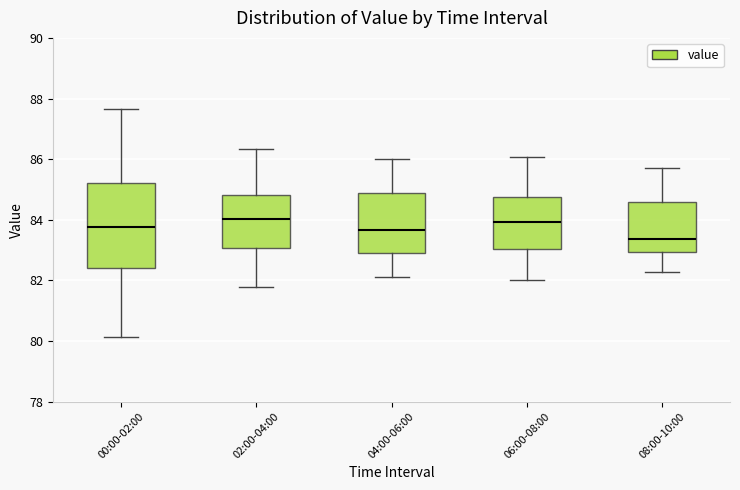

Where is the lower edge of the box for 02:00-04:00 on the y-axis? The values are not printed on the chart, so give them approximately, as read against the axis.

83.0